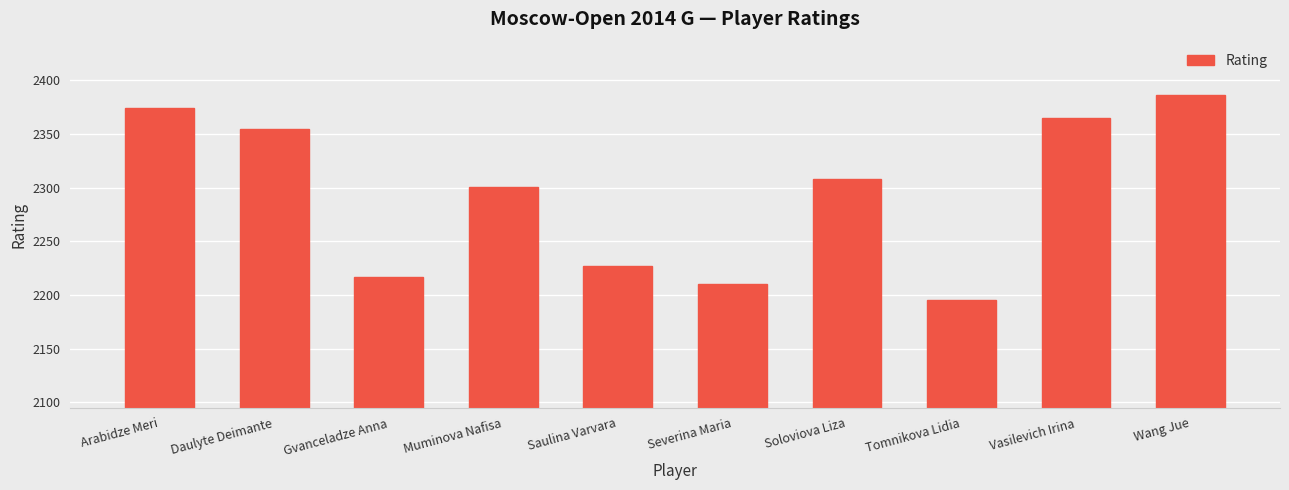

Which label corresponds to the largest value in the chart?

Wang Jue